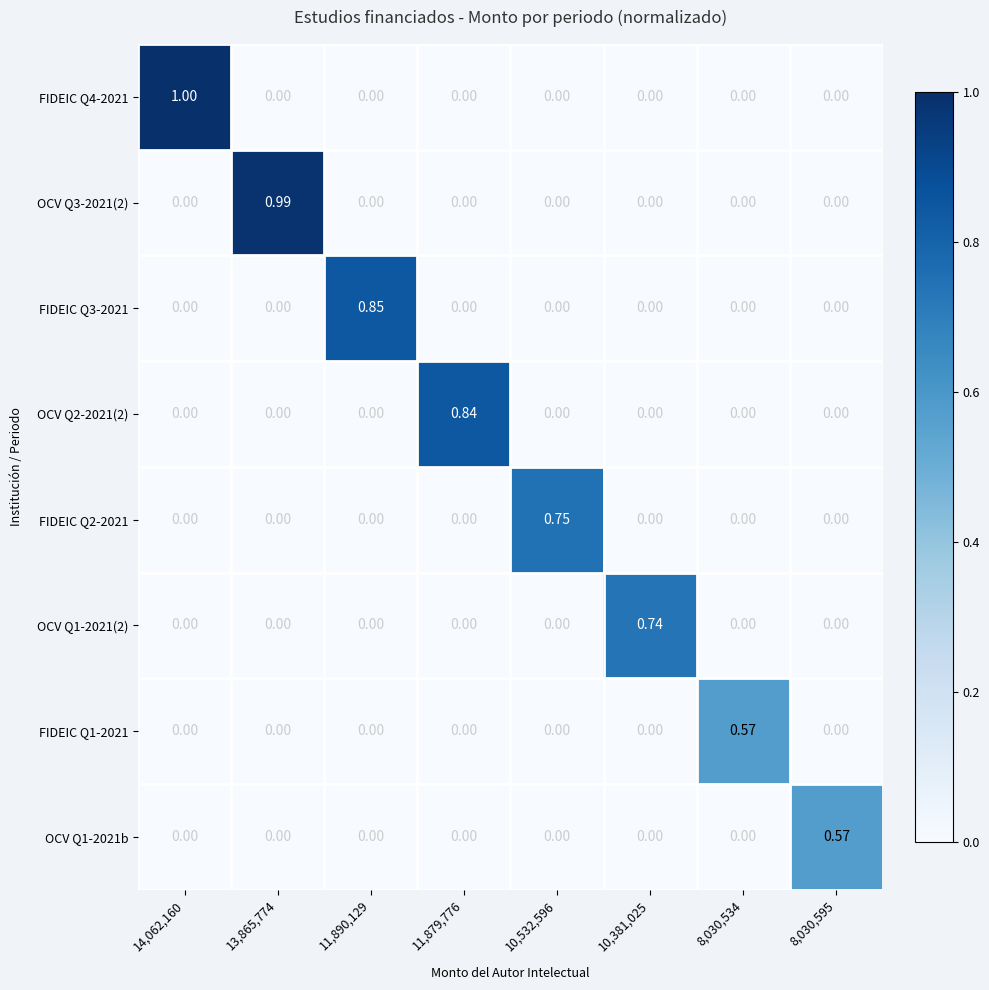

Which series changed the most between 11,879,776 and 8,030,595?

OCV Q2-2021(2)